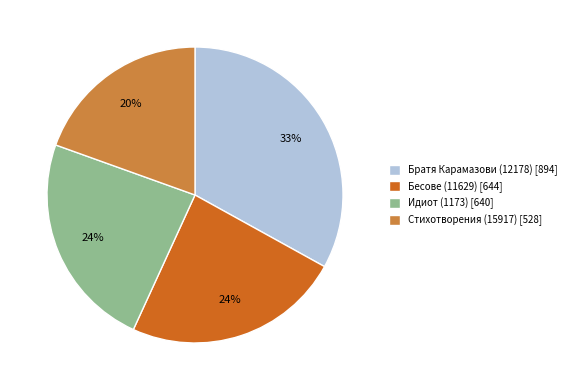

To the nearest percent, what percentage of the pie is Идиот (1173)?

24%